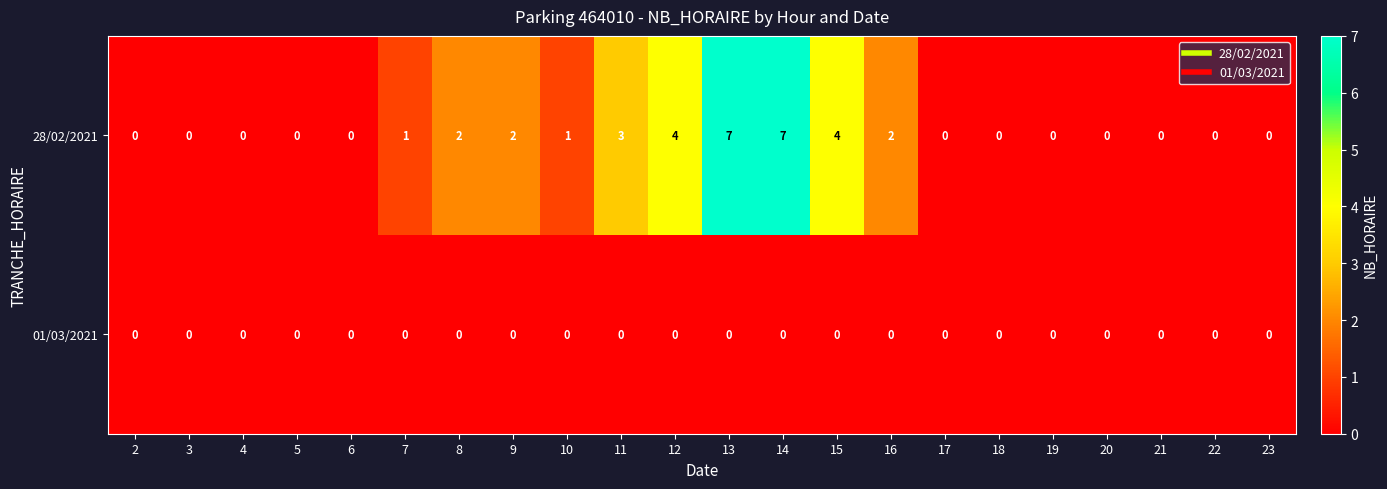

How many data points does each series have?

22